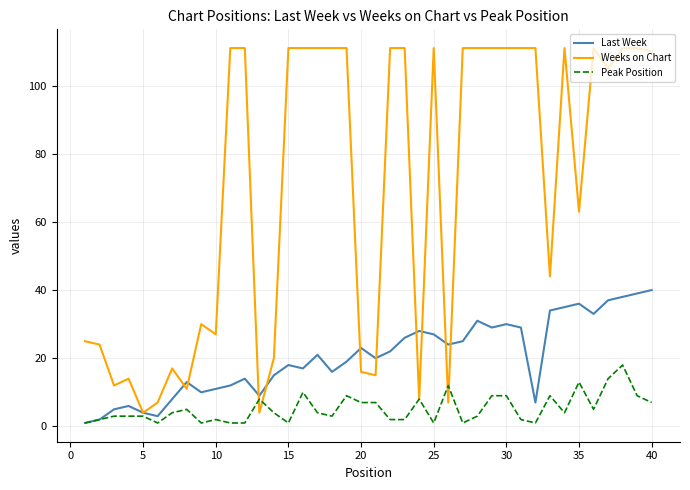

Which series has the largest total across all categories?

Weeks on Chart